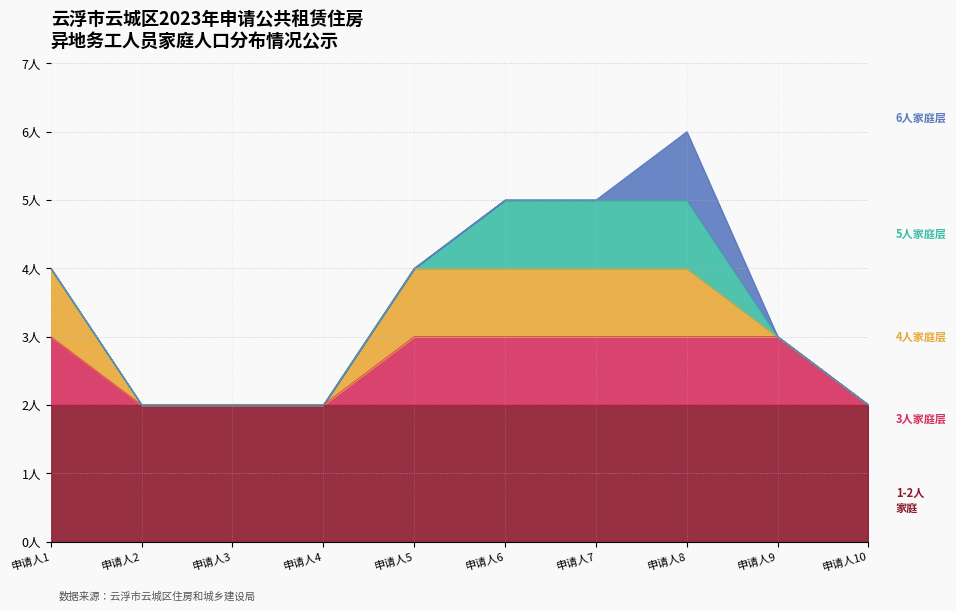

Does the chart have visible grid lines?

Yes